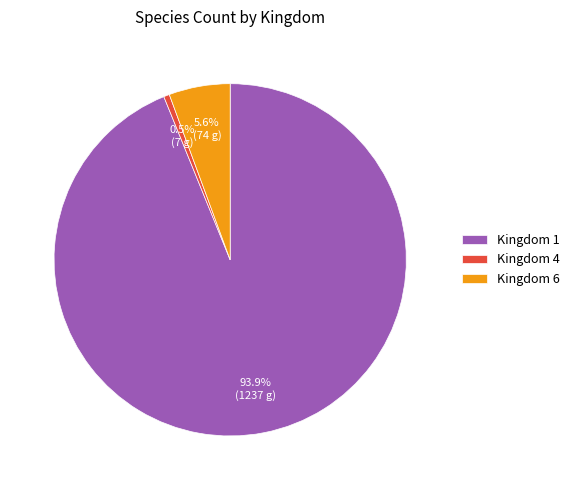

How much of the chart is everything except Kingdom 4?

99.5%